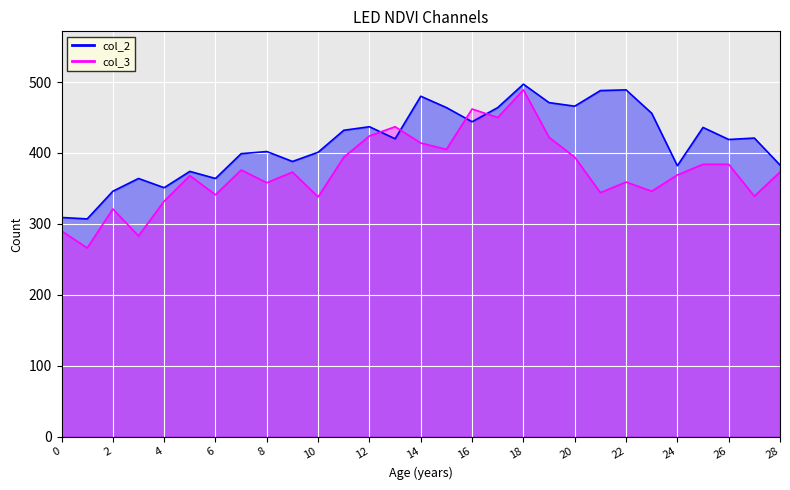

What is the spread (max minus min) of values at 21?

144